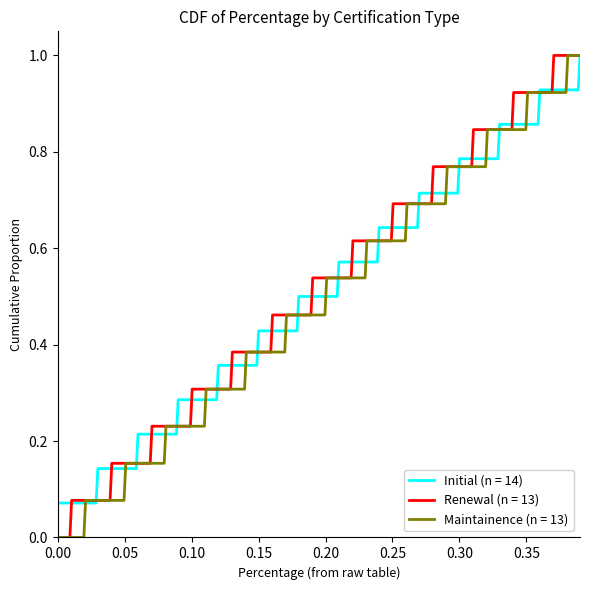

What is the maximum value shown in the chart?

1.0